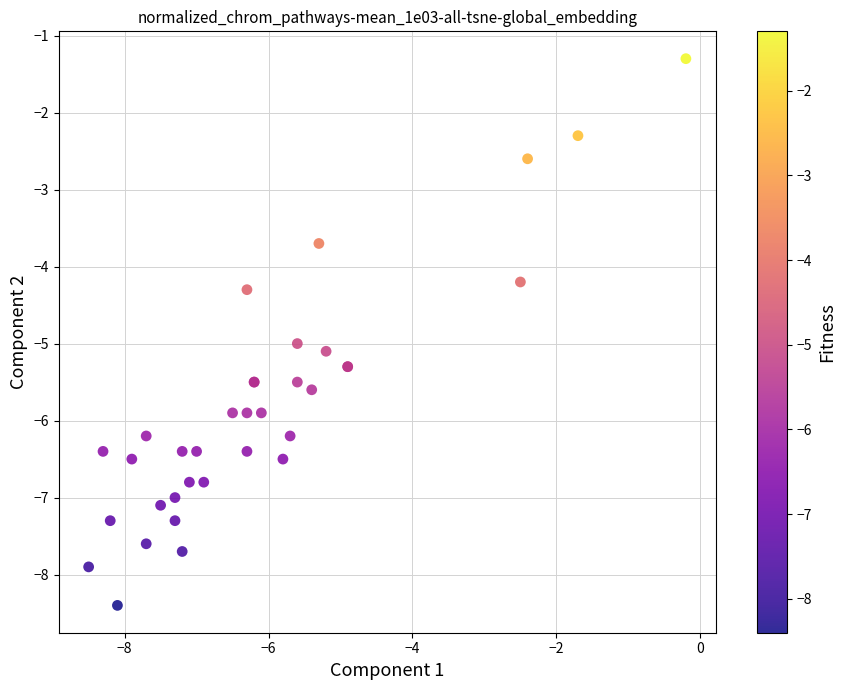

What Y value in the scatter plot is closest to -4?

-4.2